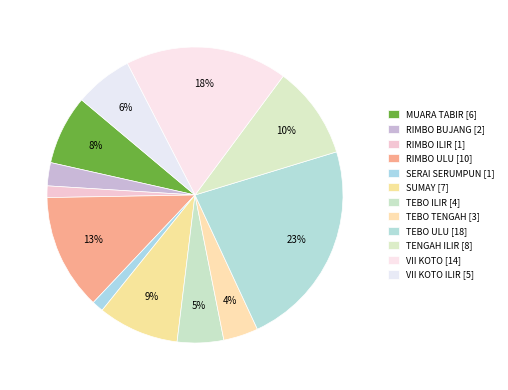

Rank the categories by value from lowest to highest.

RIMBO ILIR, SERAI SERUMPUN, RIMBO BUJANG, TEBO TENGAH, TEBO ILIR, VII KOTO ILIR, MUARA TABIR, SUMAY, TENGAH ILIR, RIMBO ULU, VII KOTO, TEBO ULU